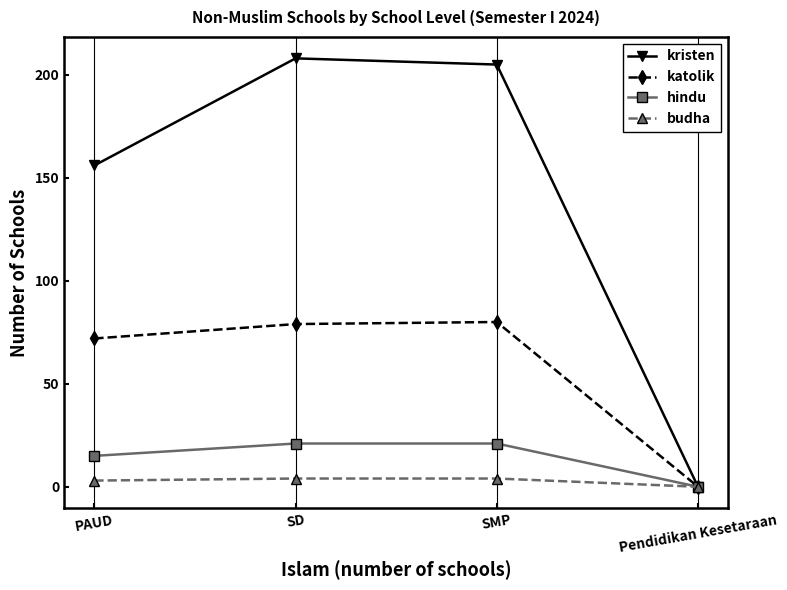

What is the label of the 4th point from the left?

Pendidikan Kesetaraan